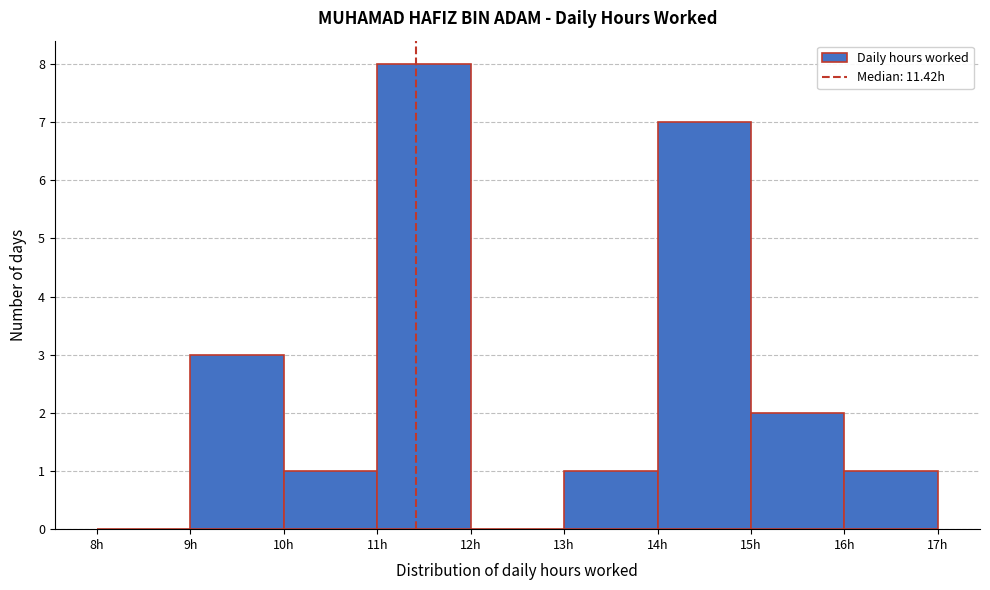

What is the height of the bar covering 11 to 12 on the x-axis? The values are not printed on the chart, so give them approximately, as read against the axis.

8